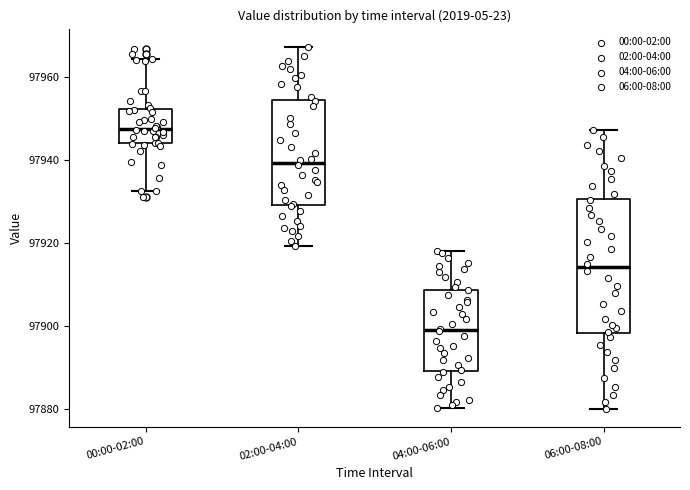

Comparing the boxes themselves (not the whiskers), which one is the tallest?

06:00-08:00